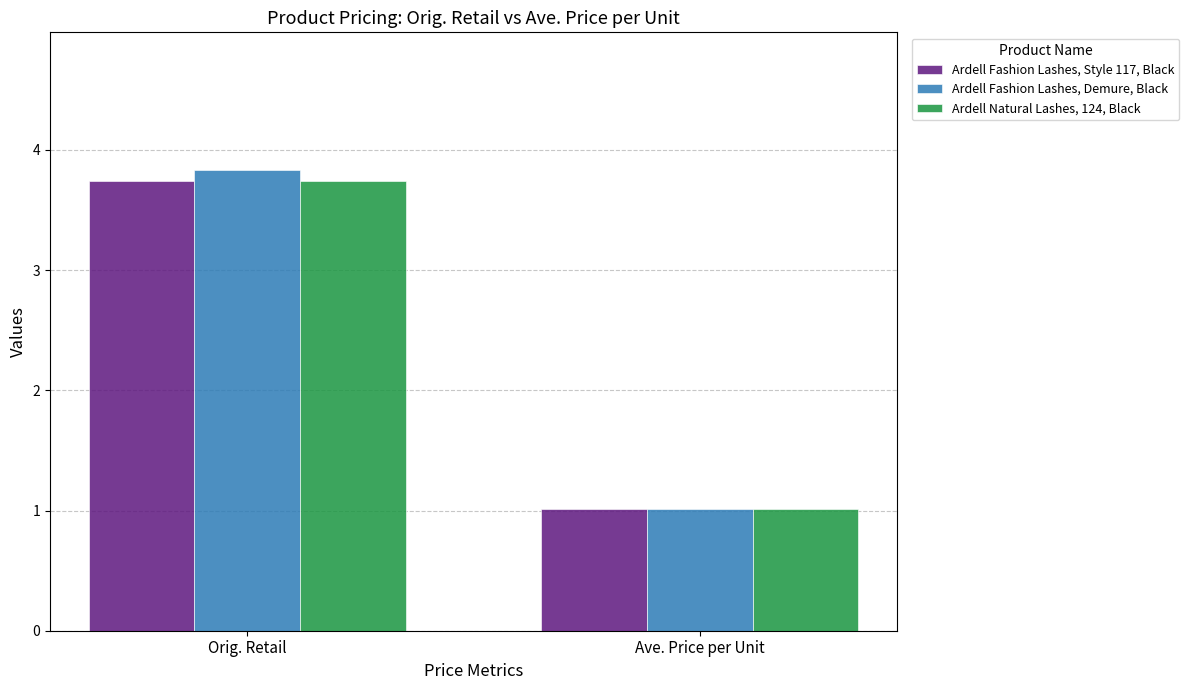

Which series has the widest spread of values?

Ardell Fashion Lashes, Demure, Black